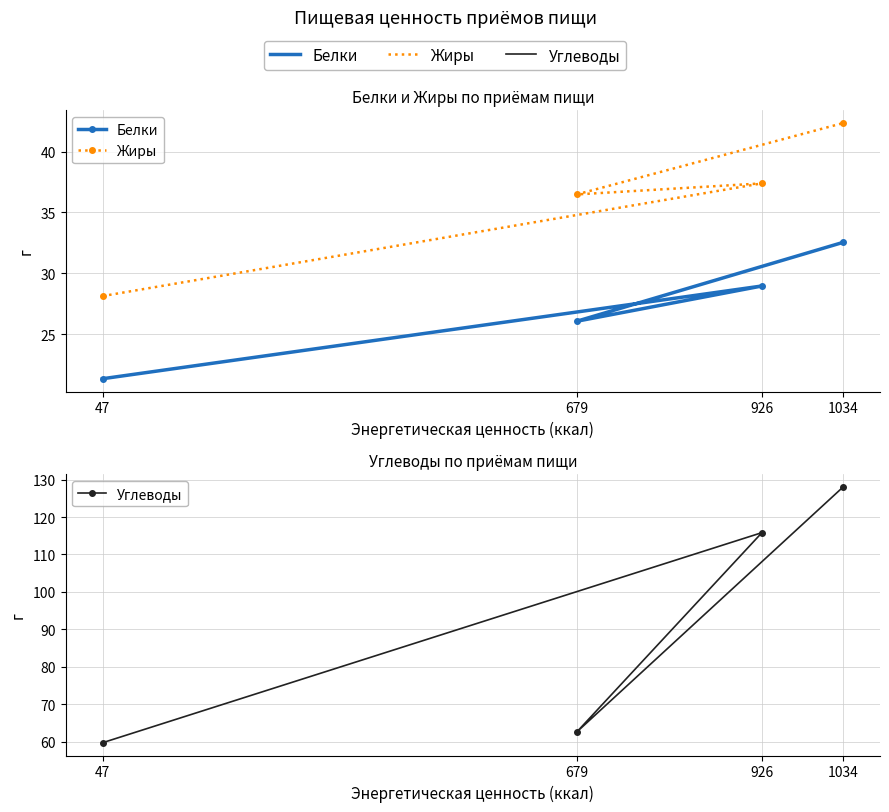

What is the minimum value shown in the chart?

21.3